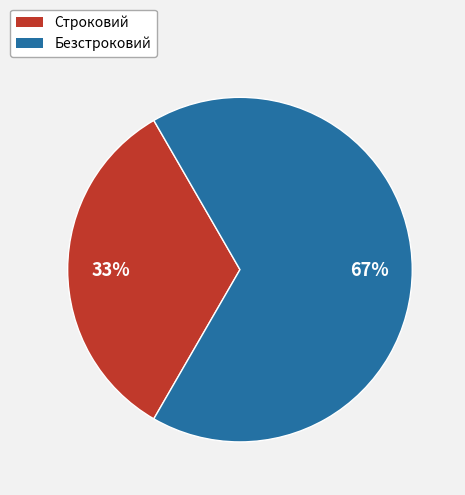

Is the sum of Строковий and Безстроковий greater than half?

Yes